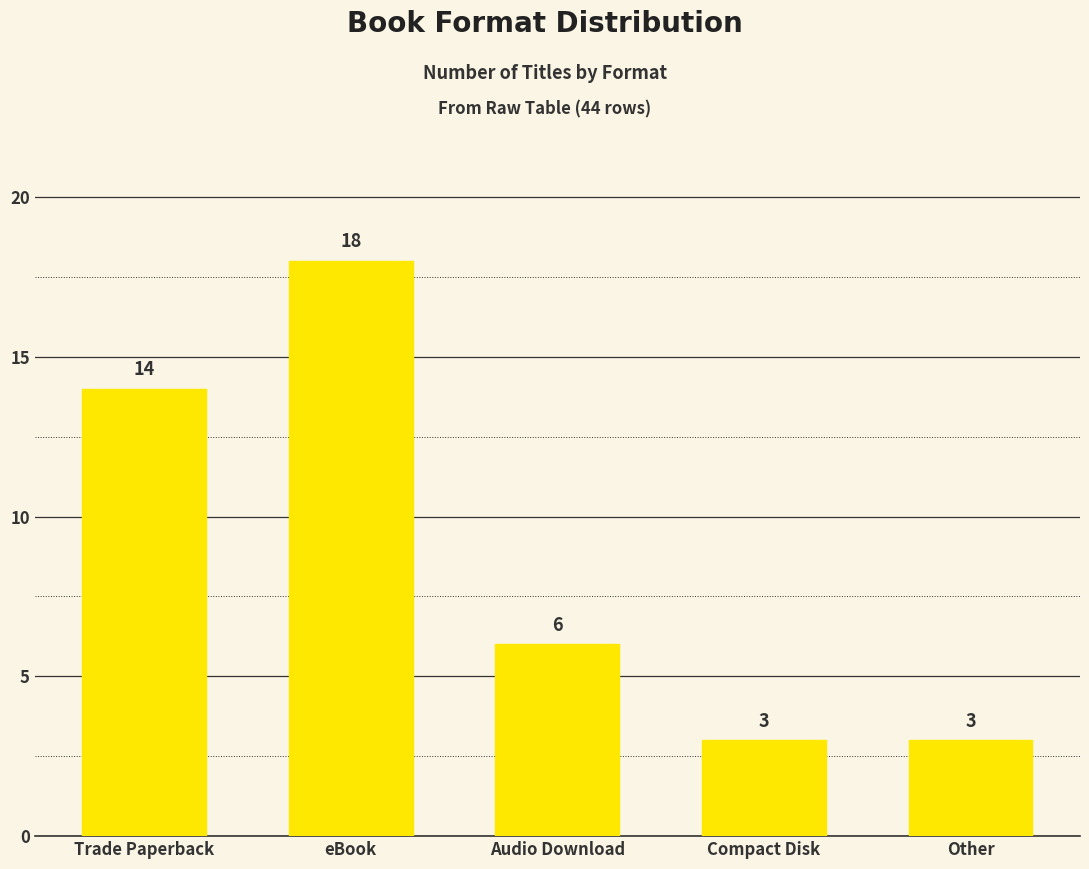

The chart shows a value of 2 at Compact Disk. True or false?

False